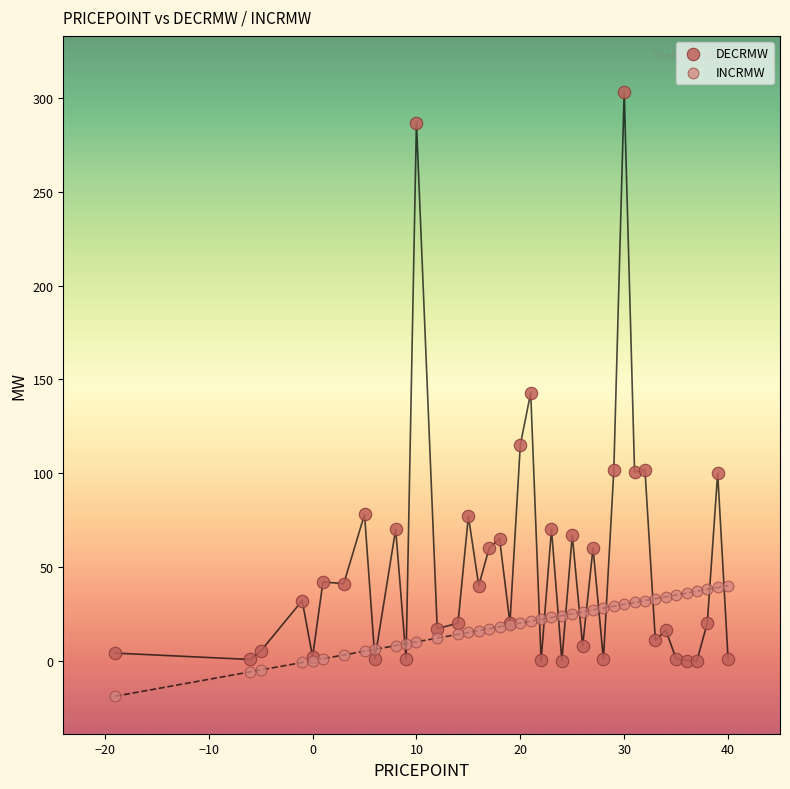

Which series contains the highest Y value?

DECRMW